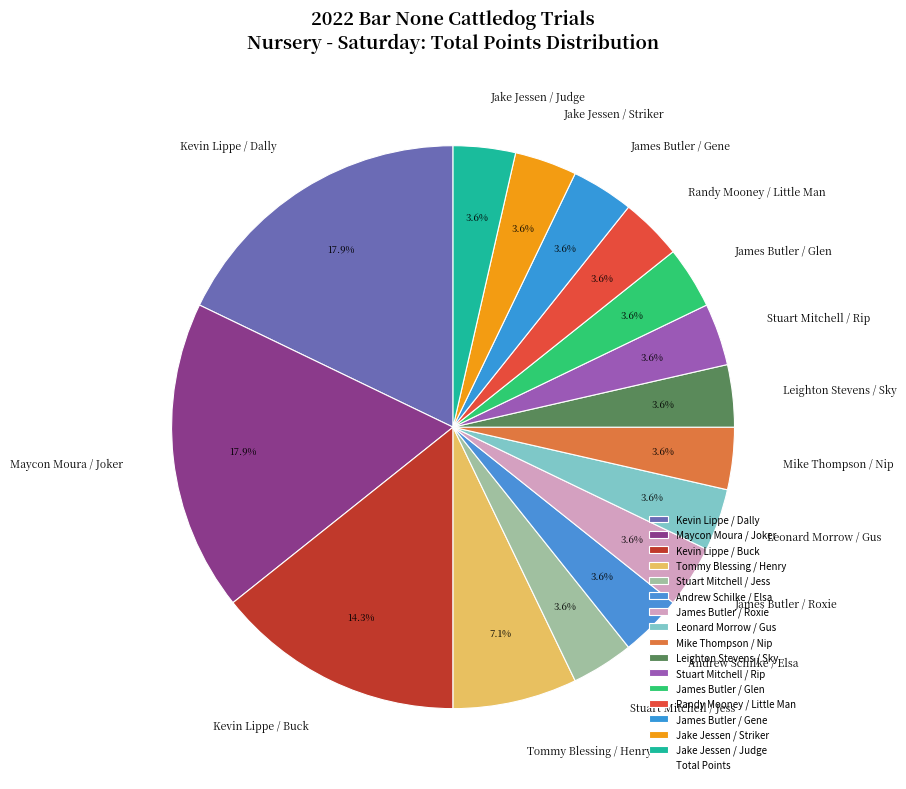

To the nearest percent, what is the difference between the largest and smallest slice percentages?

14%